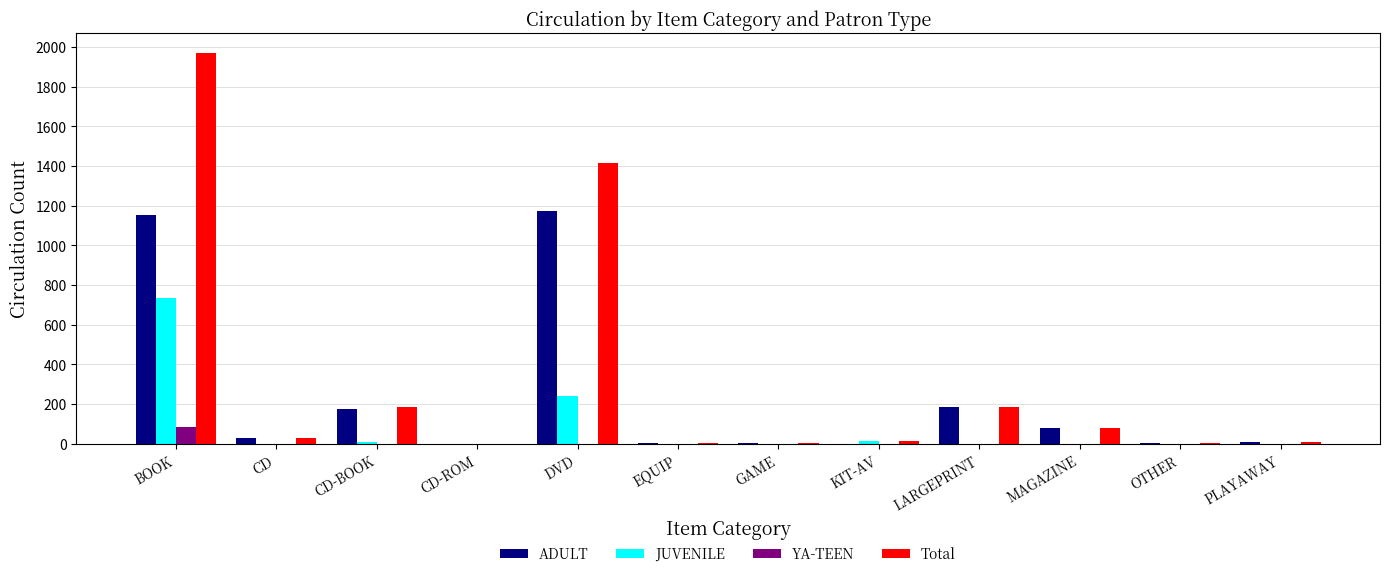

What is the sum of all JUVENILE values?

1002